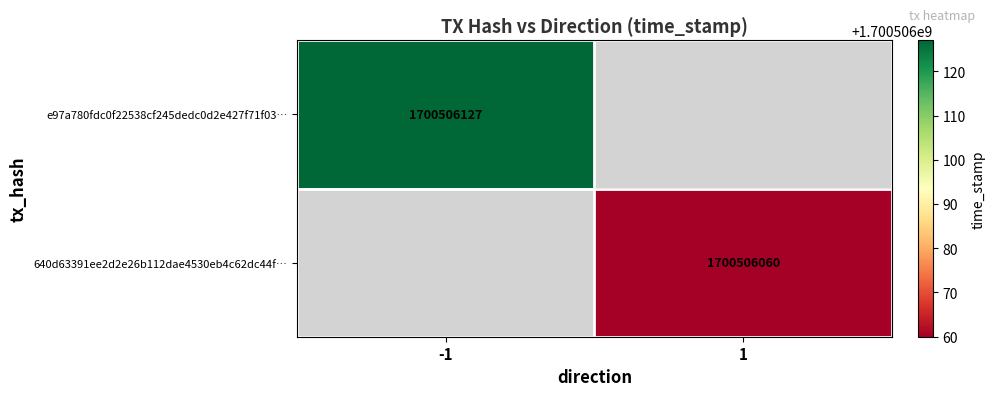

Reading right to left, list all the values displayed in this chart.

e97a780fdc0f22538cf245dedc0d2e427f71f03: 1700506127	-1
640d63391ee2d2e26b112dae4530eb4c62dc44f: 1700506060	1